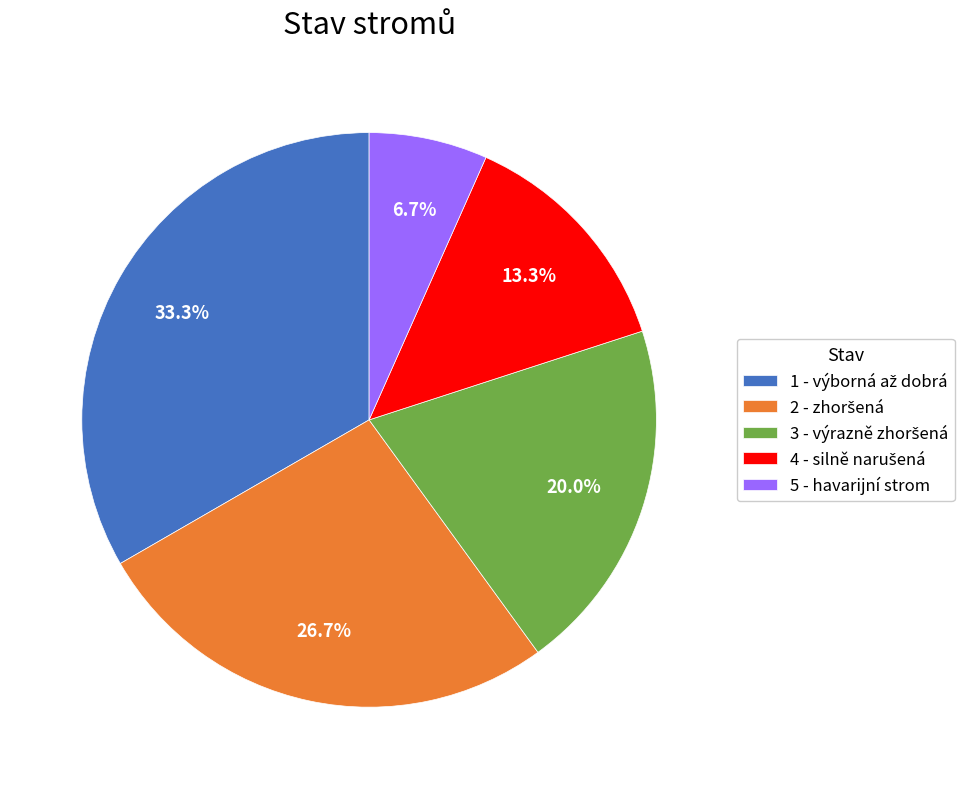

Count the number of slices in the pie.

5